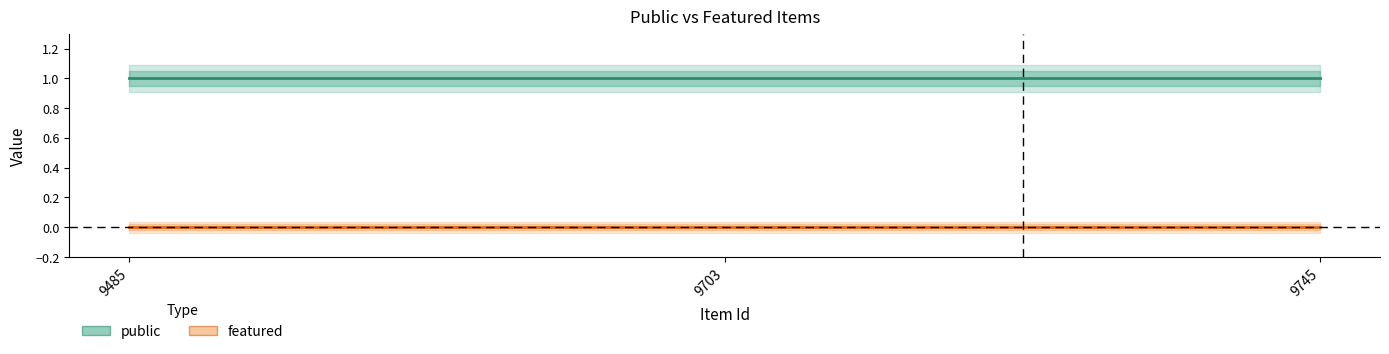

At how many categories does at least one series exceed 0?

3